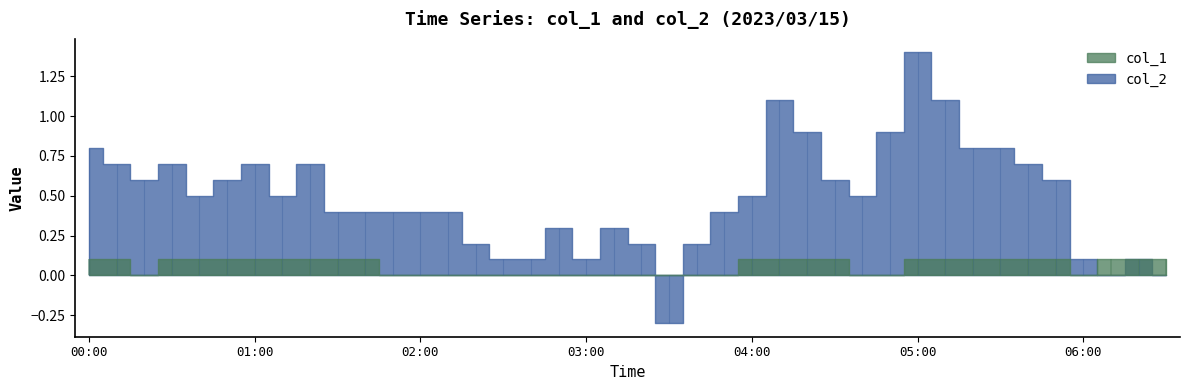

At which category does the chart reach its peak across all series?

05:00